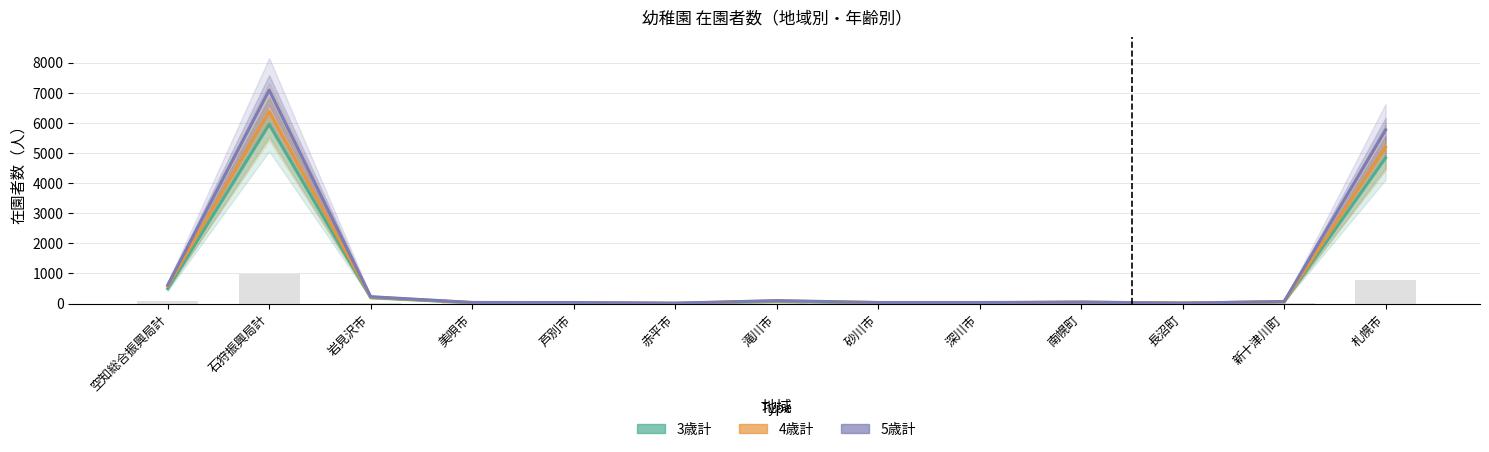

How many bars are there in total?

39